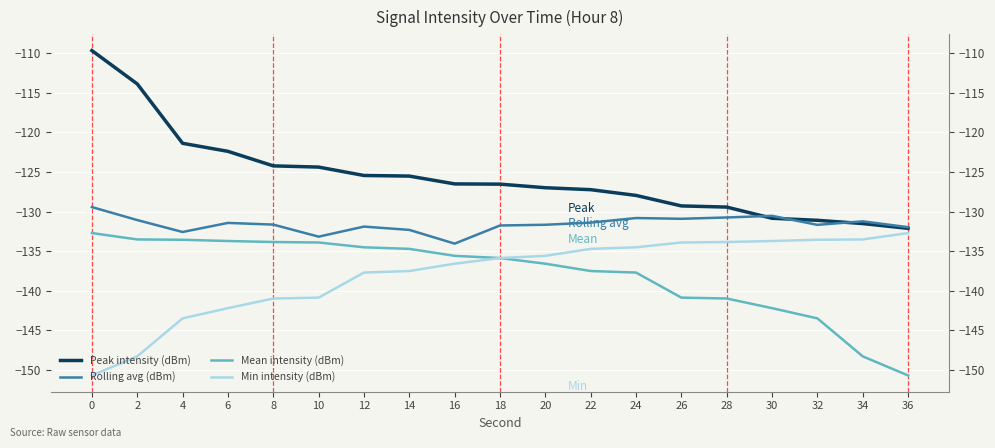

True or false: Rolling avg (dBm) has a value of -27.5 at 28.

False